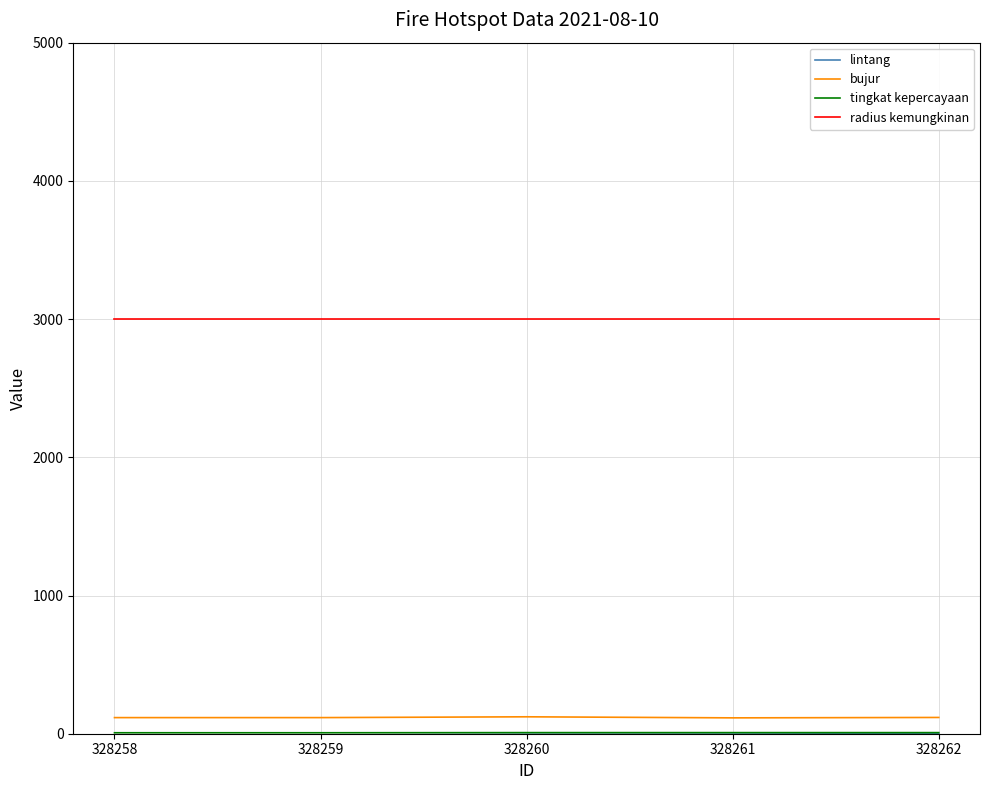

The value of bujur at 328260 is 122.4. True or false?

True